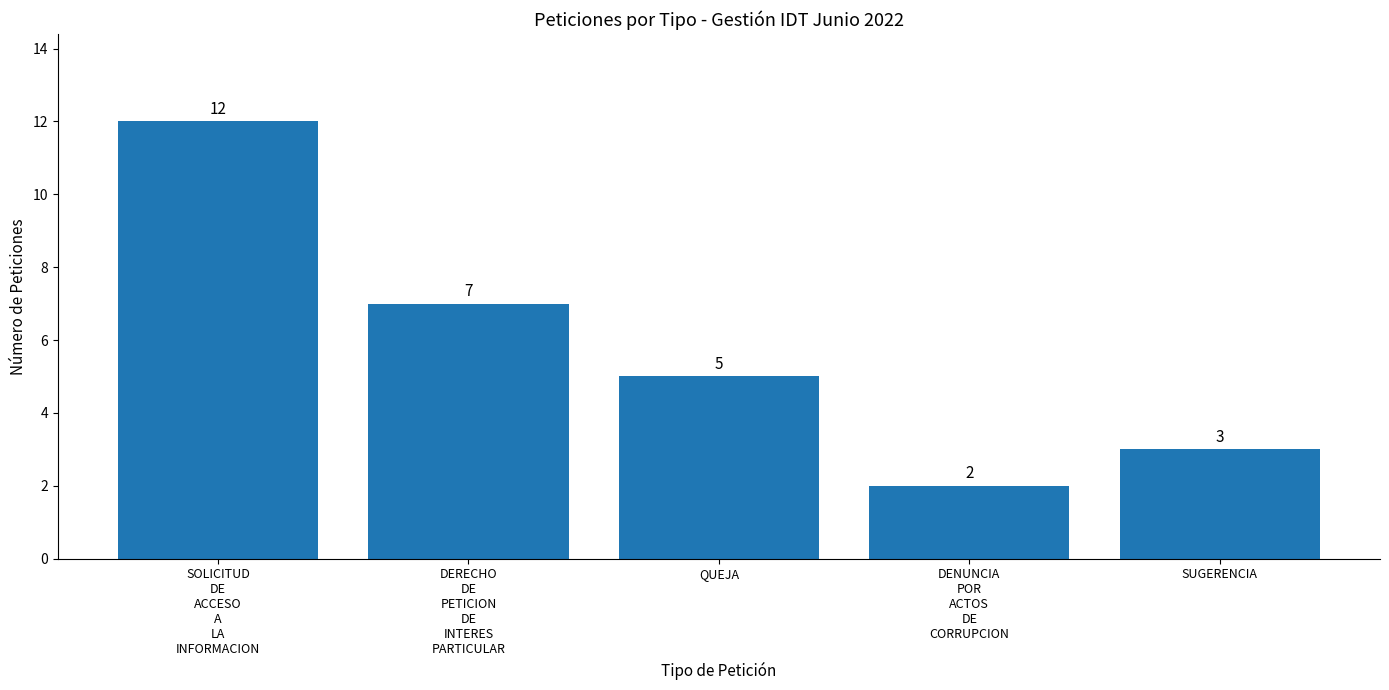

True or false: the data shows 5 at QUEJA.

True